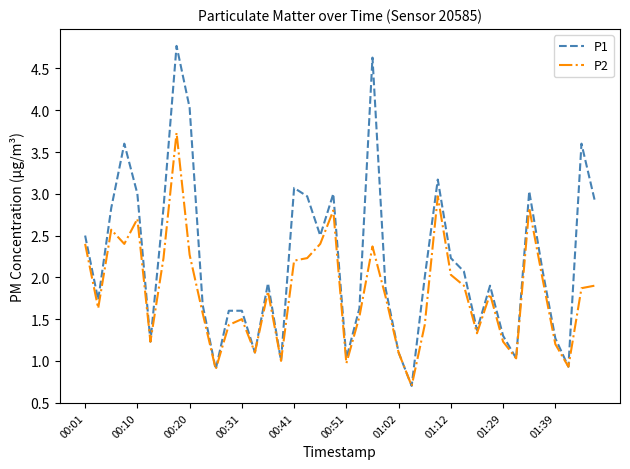

What is the highest value of the P2 series?

3.7